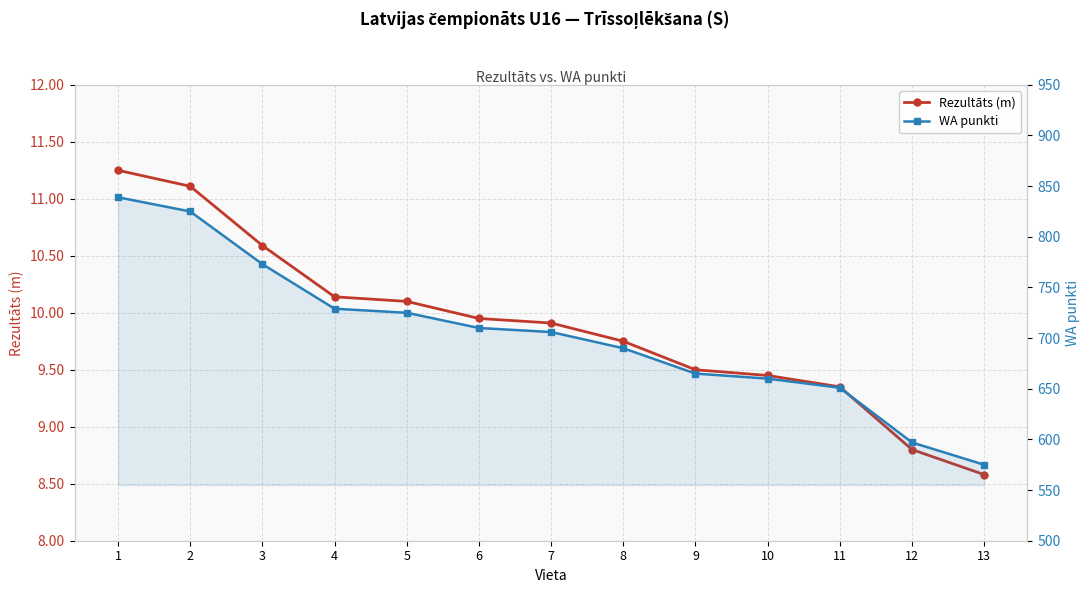

What is the sum of the WA punkti values at 3 and 2?

1598.0